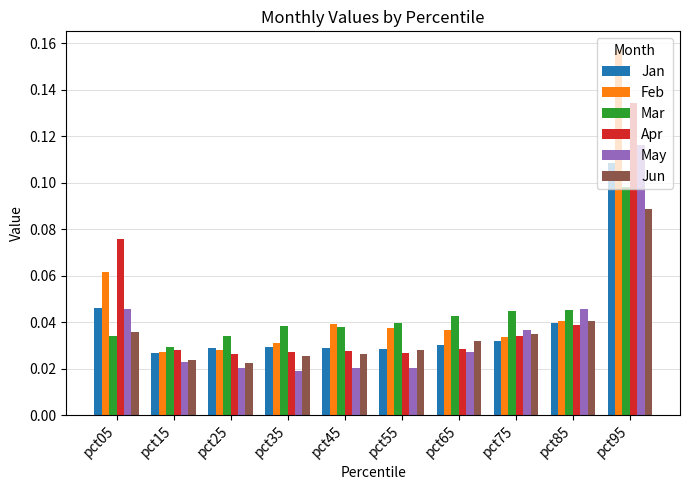

At which category is the sum across all series the highest?

pct95